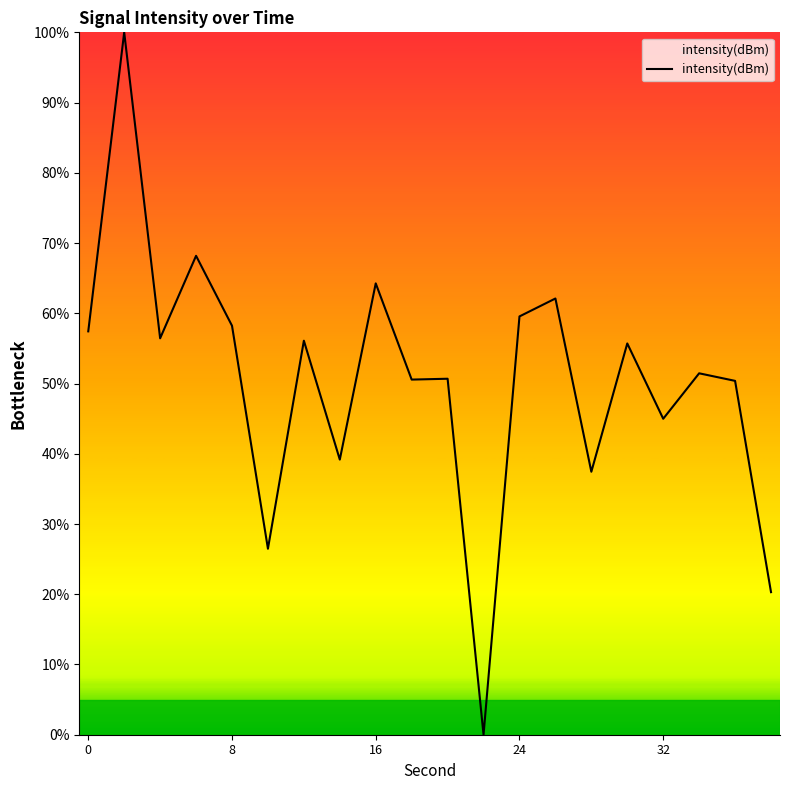

Is it true that the value at 32 is 45.0?

True